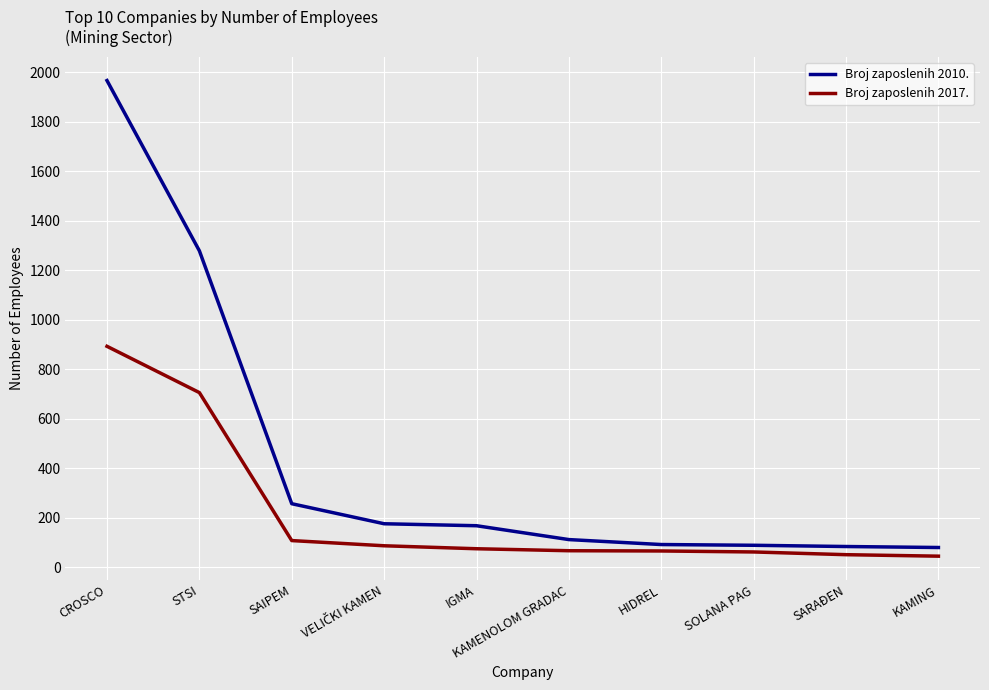

At how many categories does at least one series exceed 1008?

2